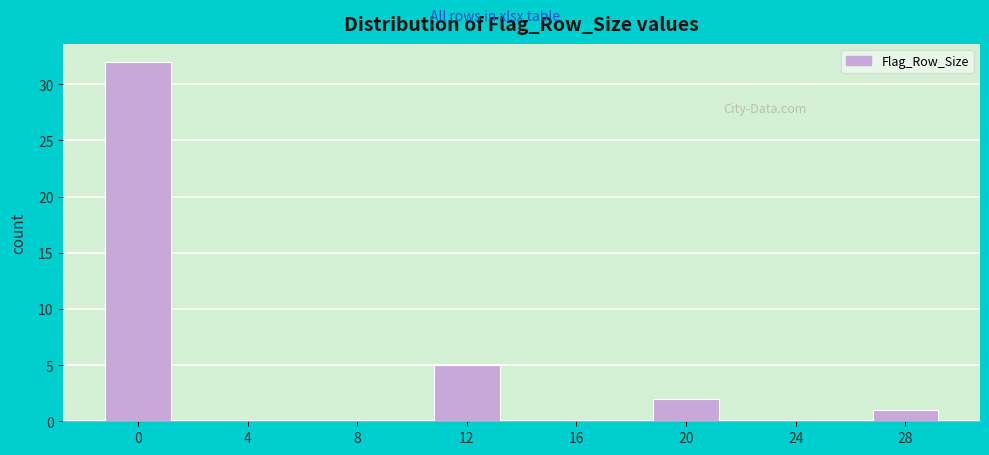

Reading left to right, what are all the values shown in this chart?

0=32	4=0	8=0	12=5	16=0	20=2	24=0	28=1